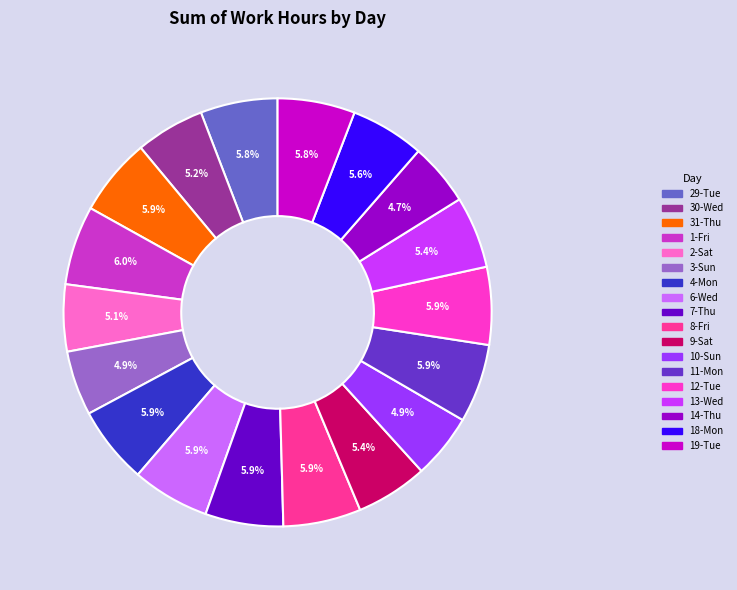

Is there a majority slice in this chart?

No